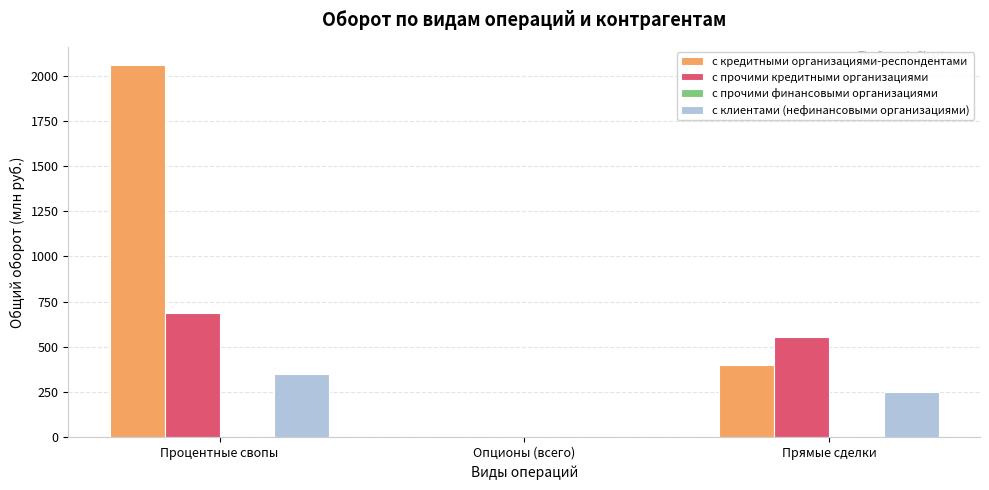

What is the difference between the с прочими кредитными организациями values at Опционы (всего) and Процентные свопы?

685.0